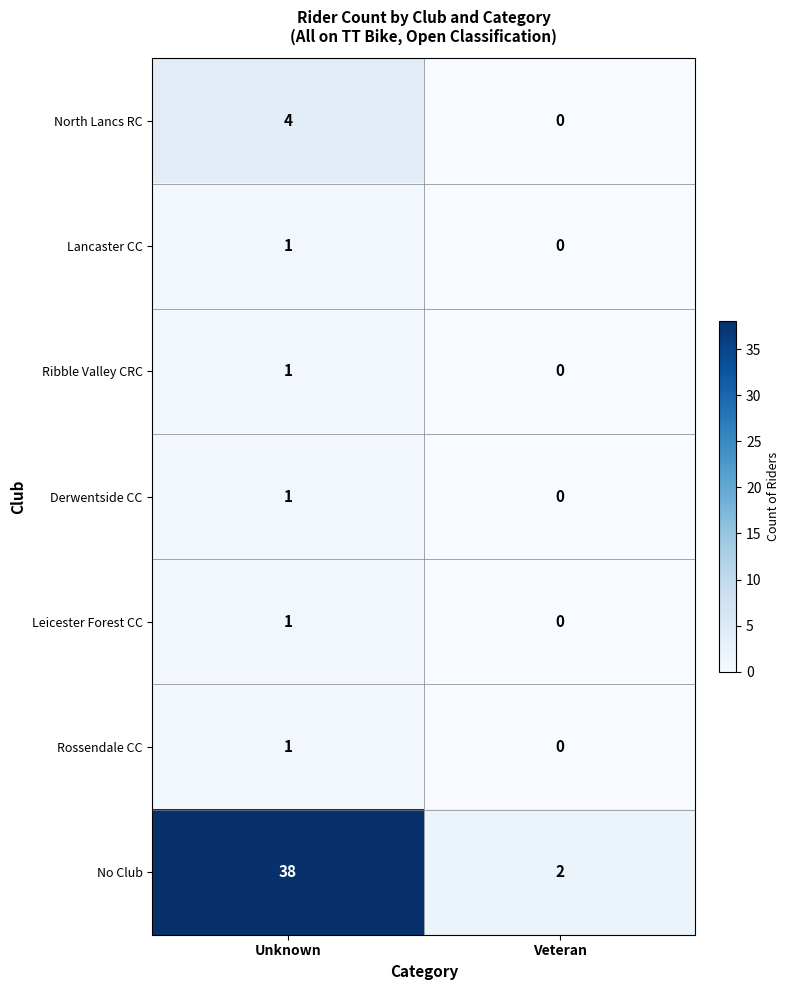

How many positive values does the Derwentside CC series have?

1